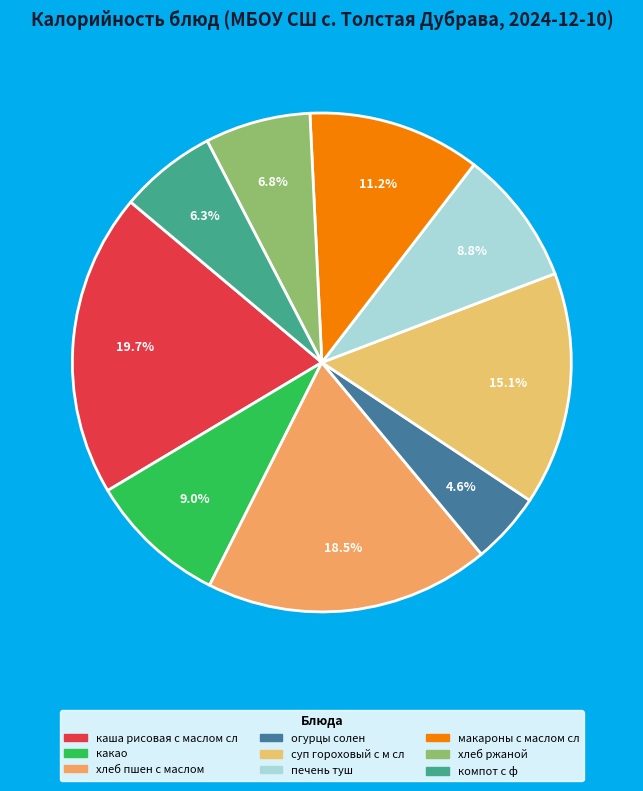

How many segments does this pie chart have?

9